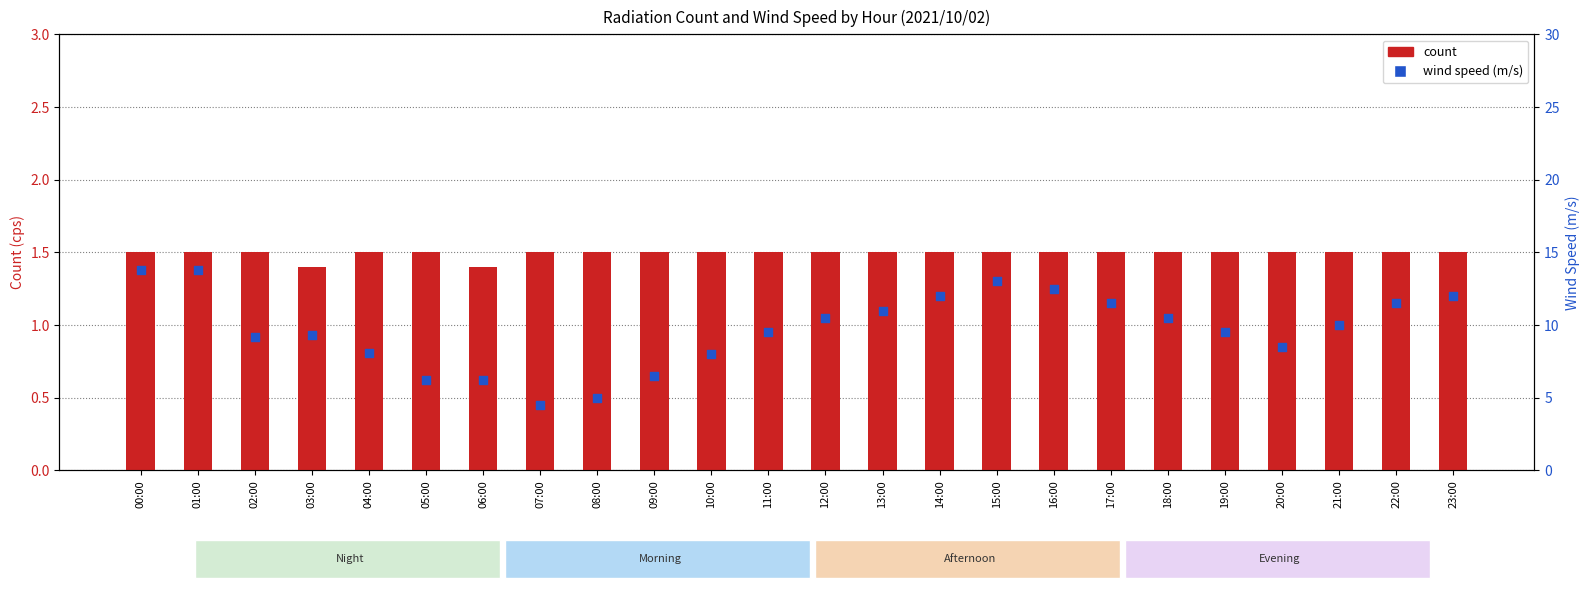

Is the value of wind speed (m/s) at 04:00 greater than the value of count at 08:00?

Yes